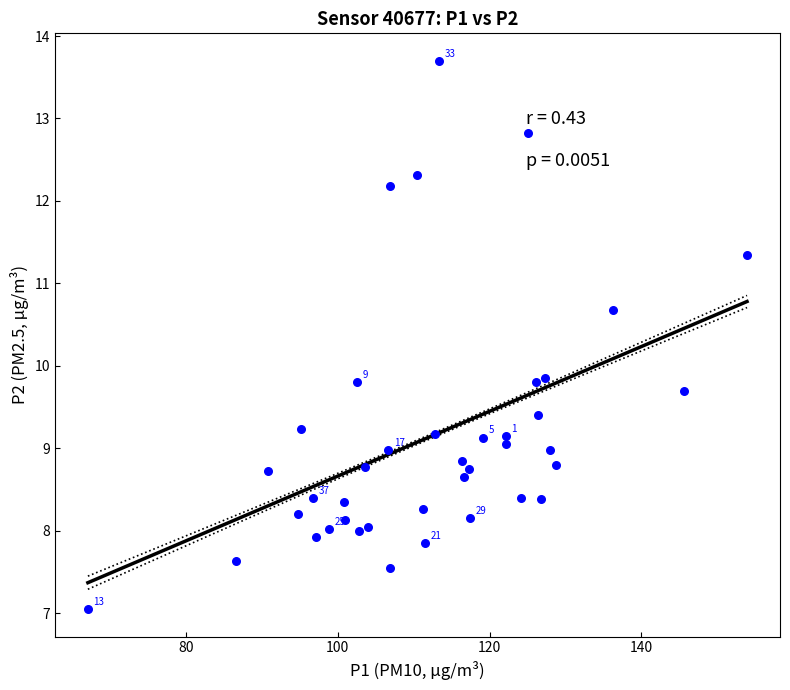

What is the range of X values (max minus min)?

86.8